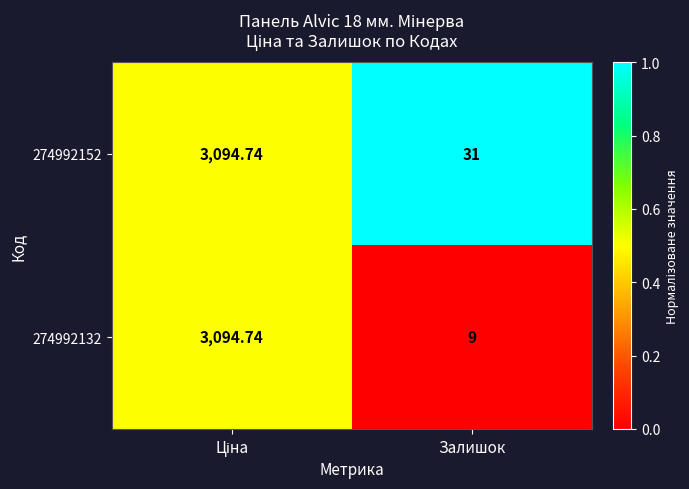

Is the value of 274992132 at Залишок greater than the value of 274992152 at Залишок?

No